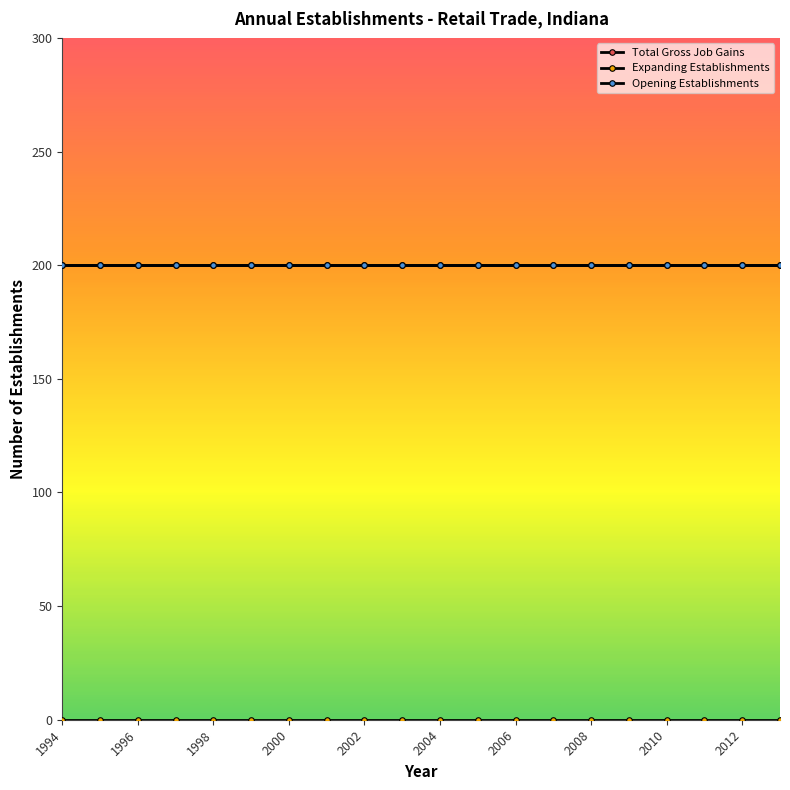

True or false: Total Gross Job Gains and Expanding Establishments intersect in this chart.

False